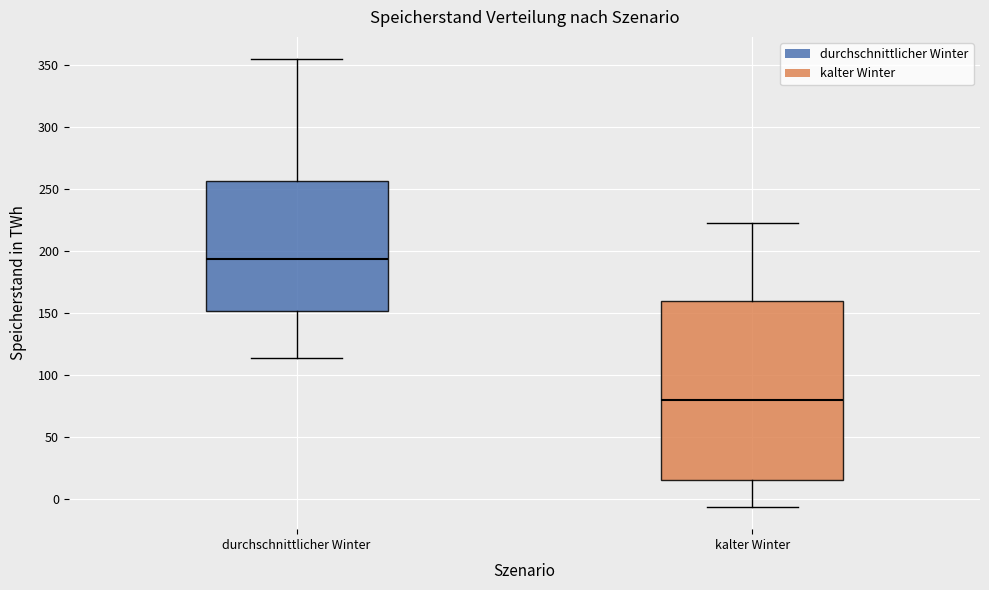

Which box is the tallest, from its lower edge to its upper edge?

kalter Winter